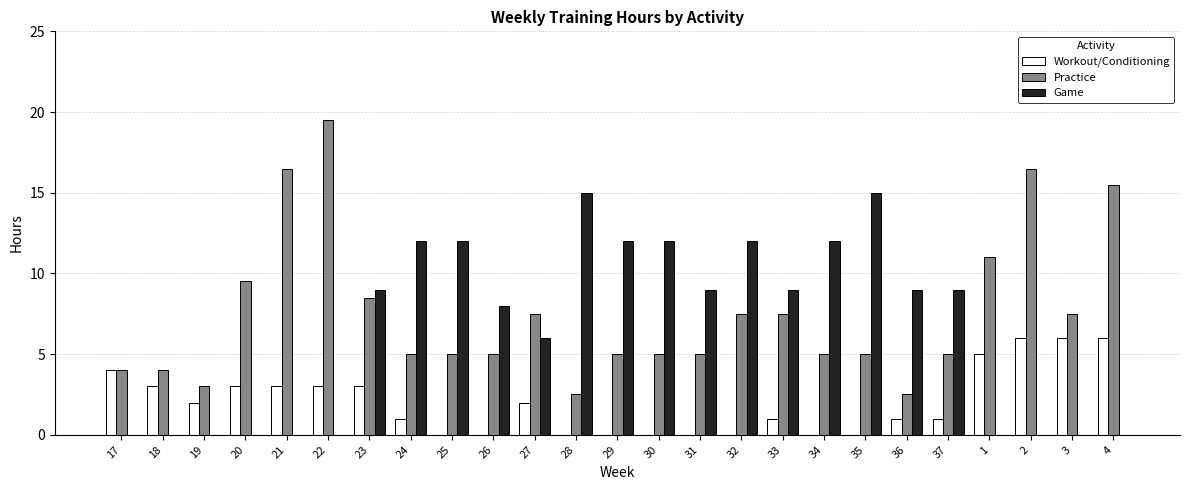

Which category has the highest value in the Practice series?

22